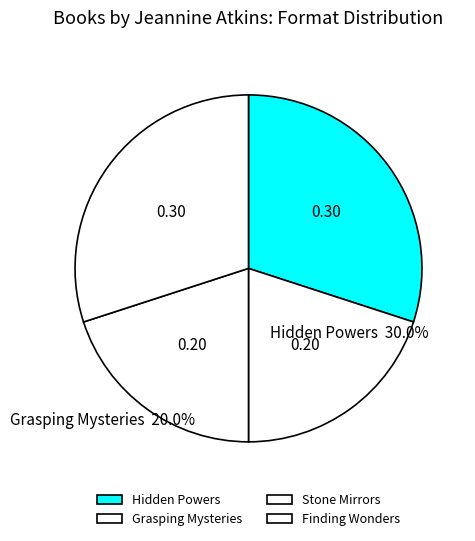

How many segments does this pie chart have?

4